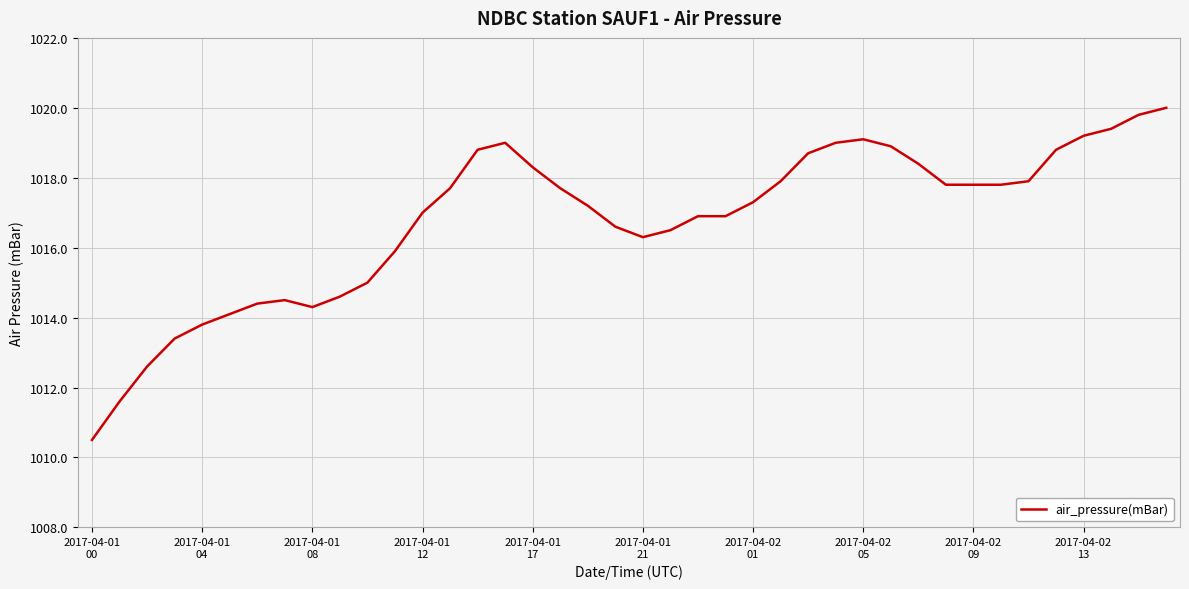

What is the minimum value shown in the chart?

1010.5